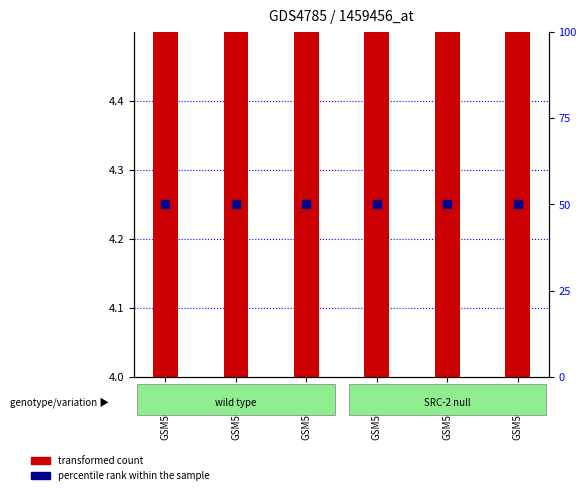

At which category is the sum across all series the highest?

GSM509501